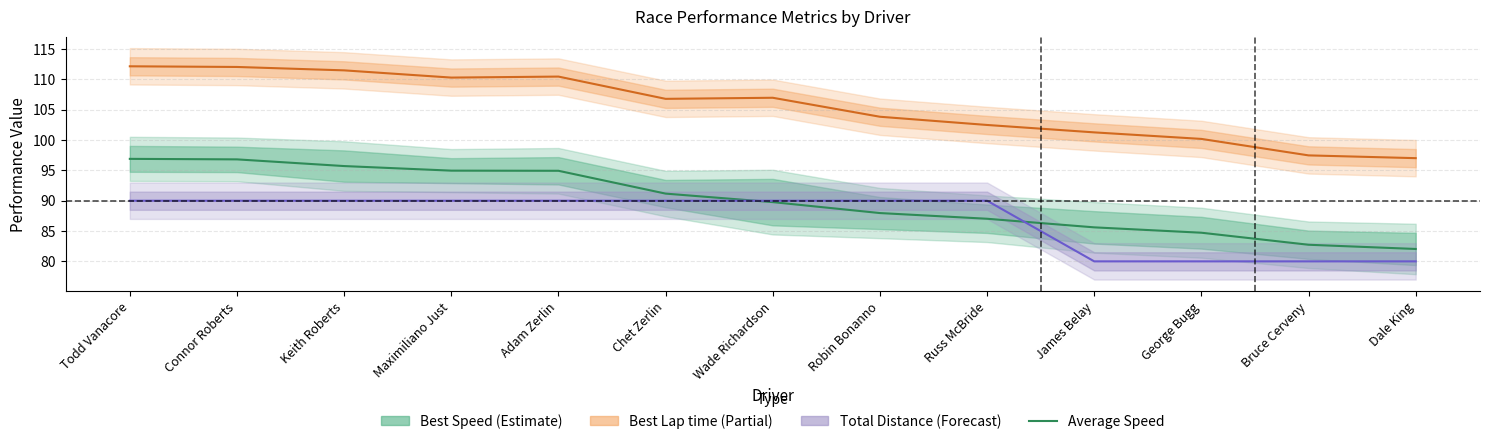

Between Todd Vanacore and Maximiliano Just, which is larger?

Todd Vanacore